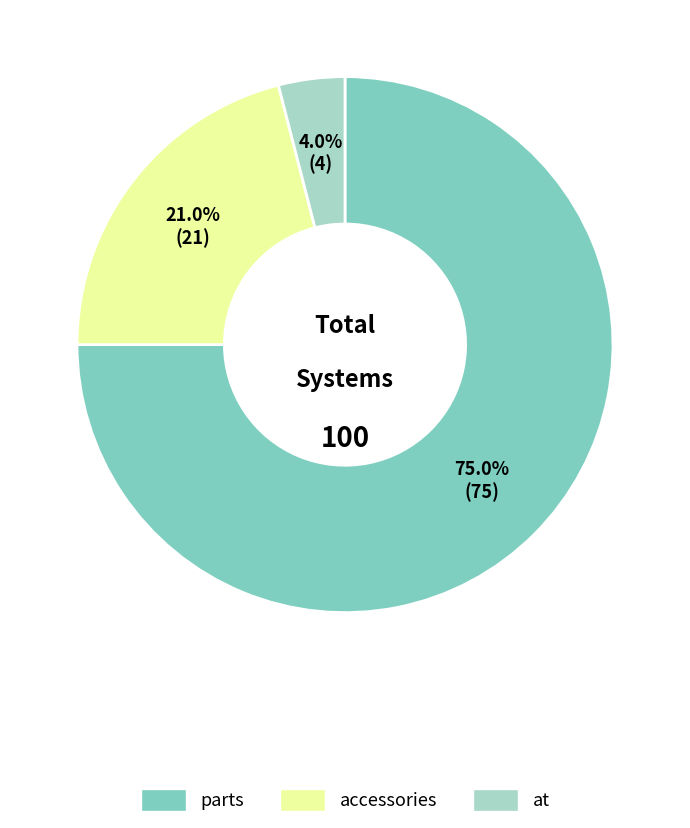

To the nearest percent, what portion does parts represent?

75%